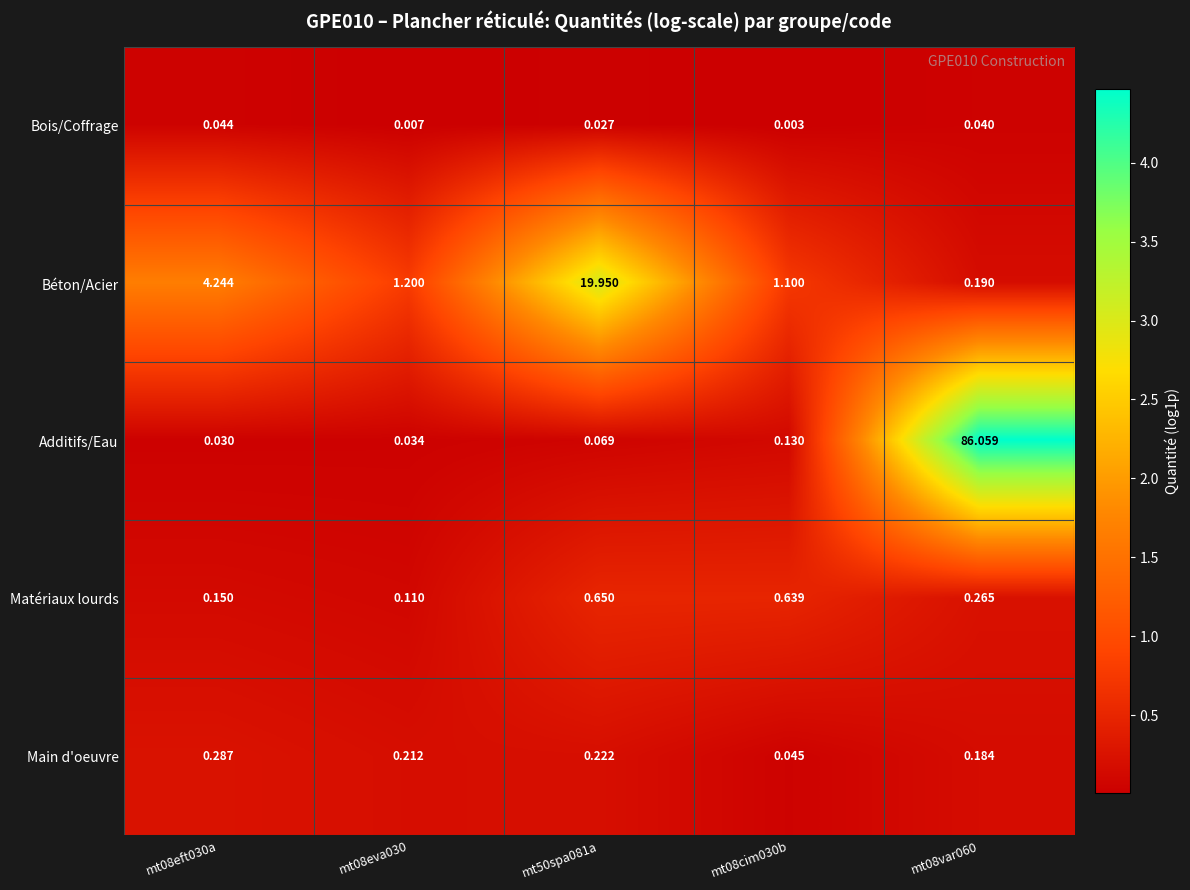

Rank the series at mt08eva030 from lowest to highest value.

Bois/Coffrage, Additifs/Eau, Matériaux lourds, Main d'oeuvre, Béton/Acier